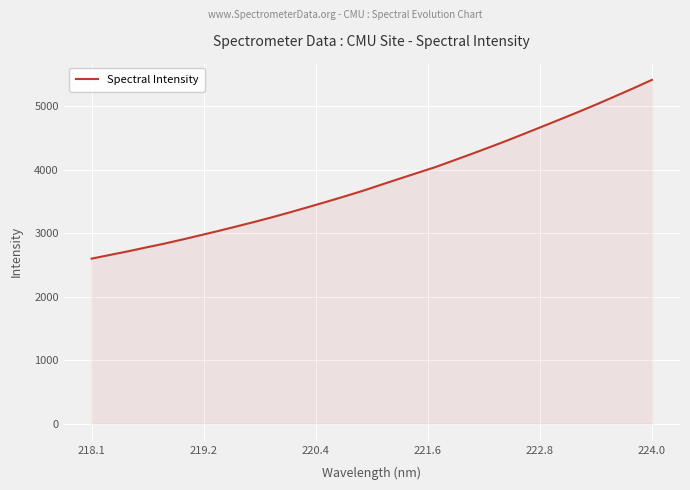

What is the difference between the maximum and minimum values?

2814.5